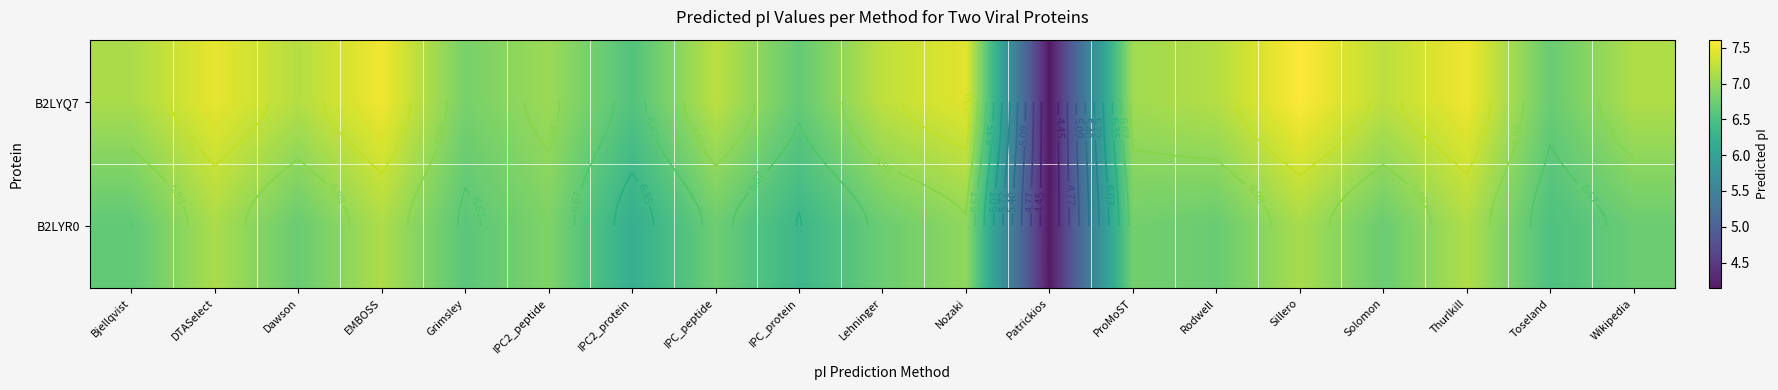

At which label does B2LYR0 first exceed 6?

Bjellqvist